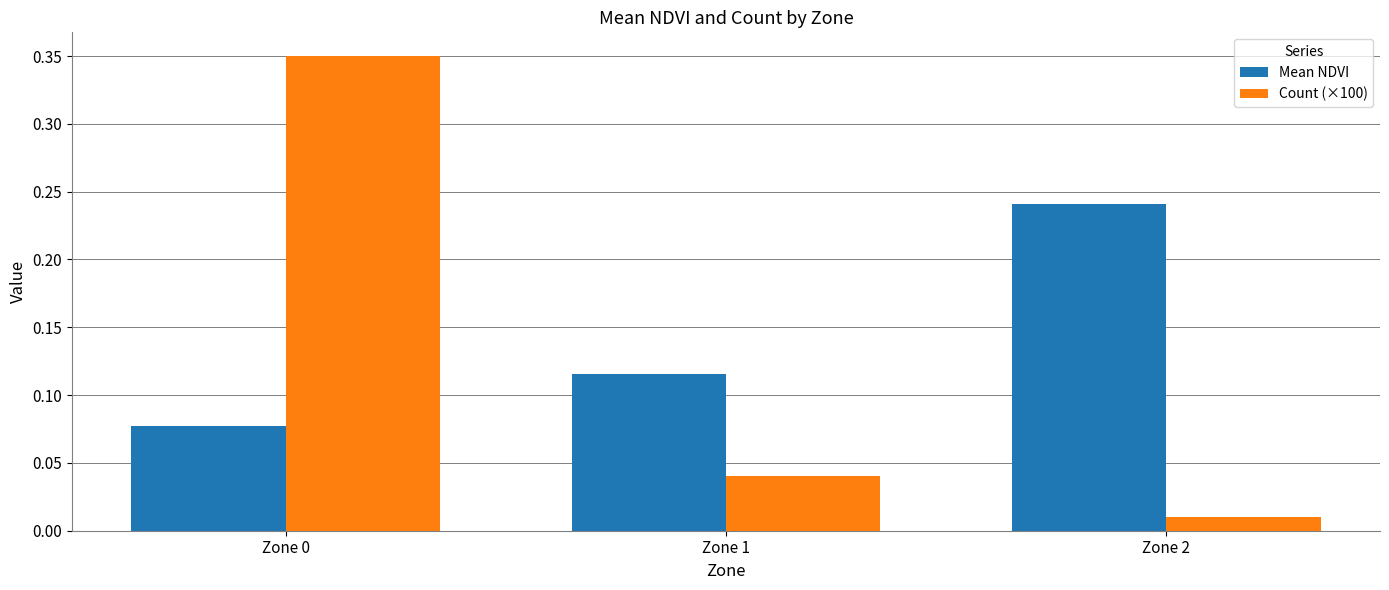

How many distinct data groups are displayed?

2